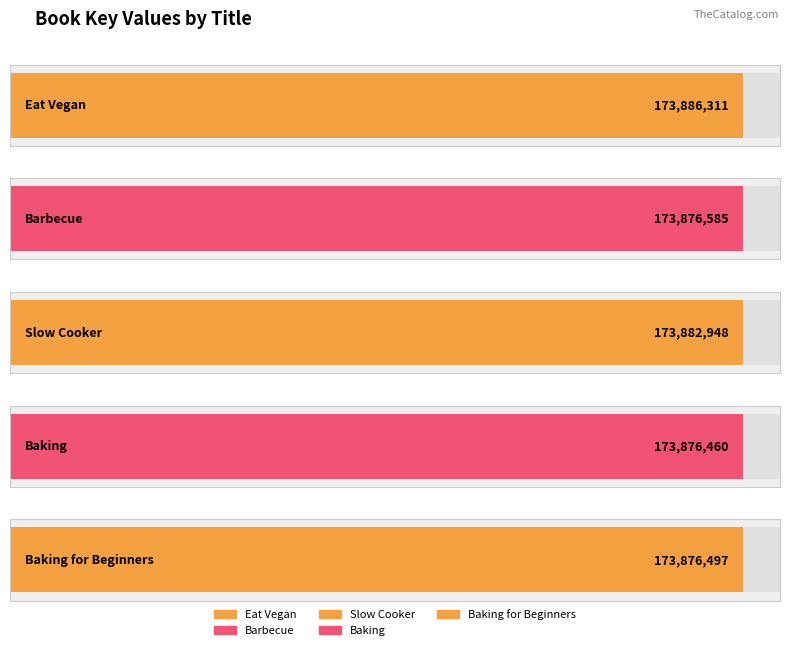

What is the value of the 5th bar from the left?

173876497